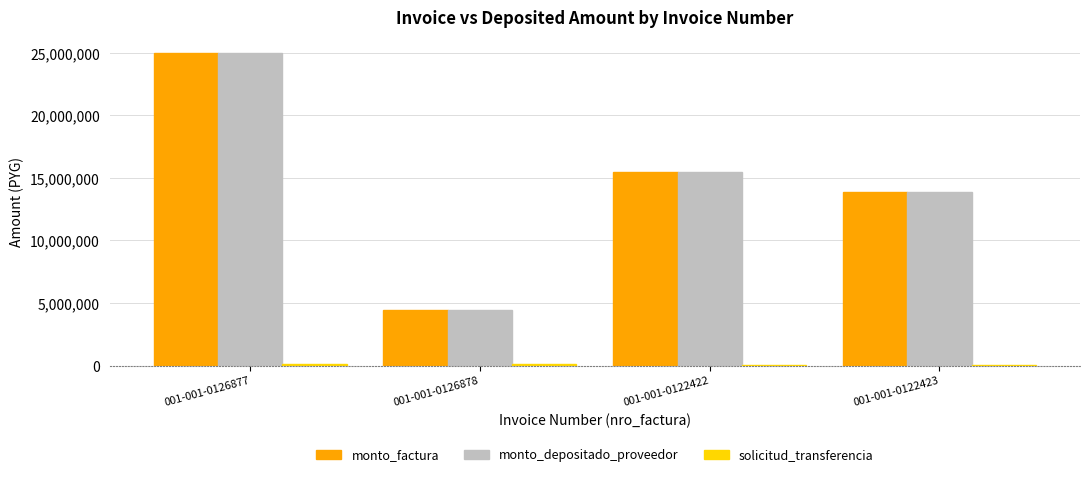

What is the sum of all monto_factura values?

58812000